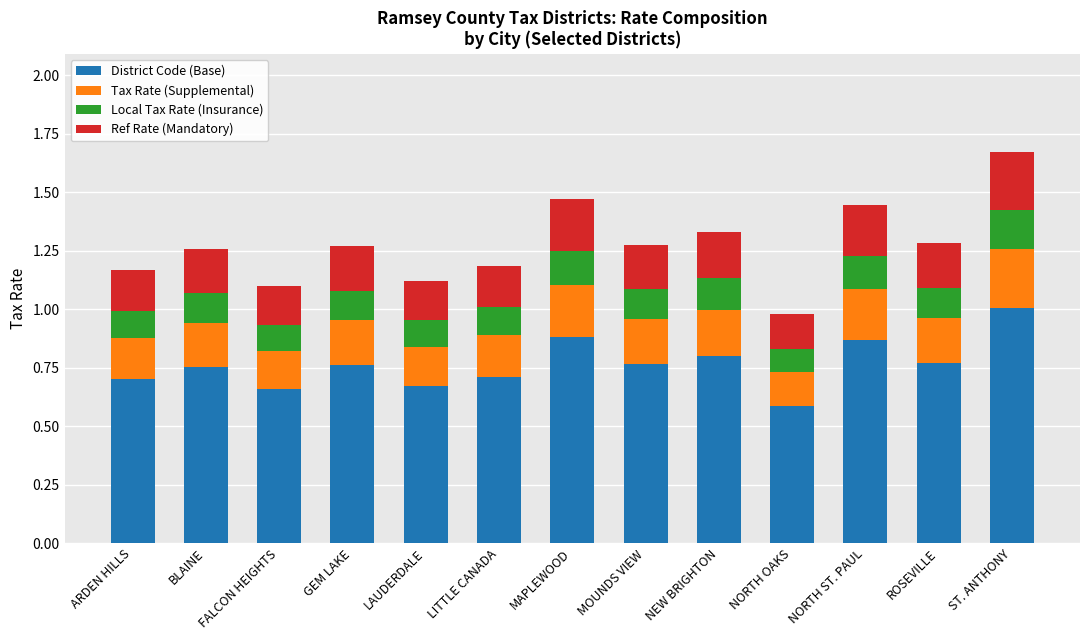

At which category is the sum across all series the highest?

ST. ANTHONY